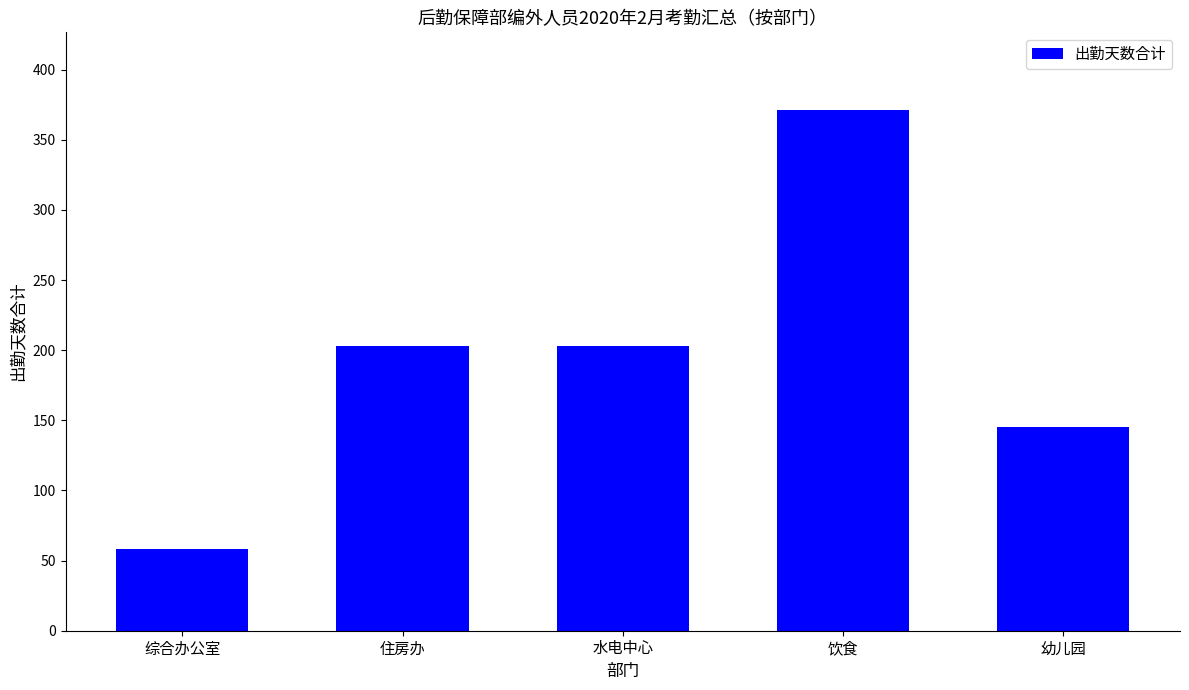

What position from the left is 幼儿园?

5